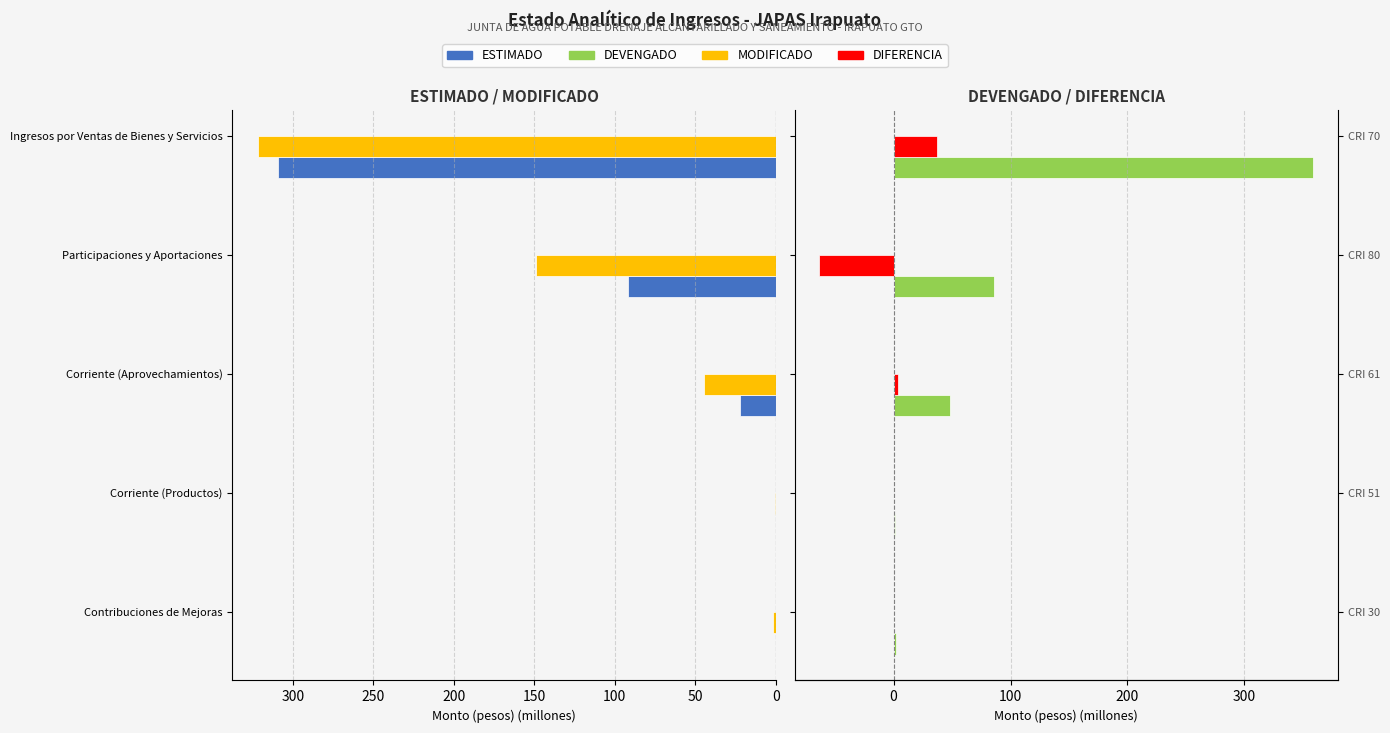

What are all the series names shown in the legend?

ESTIMADO, MODIFICADO, DEVENGADO, DIFERENCIA